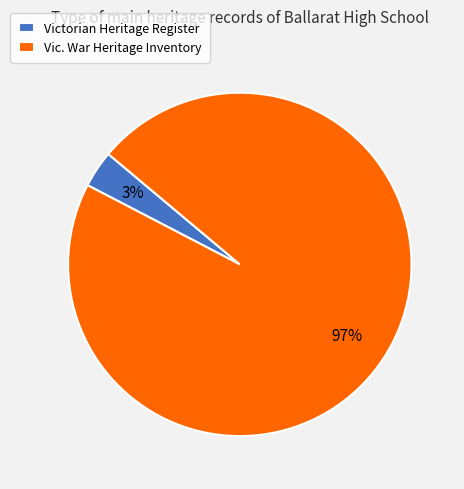

What percentage is the Vic. War Heritage Inventory slice, to the nearest percent?

97%